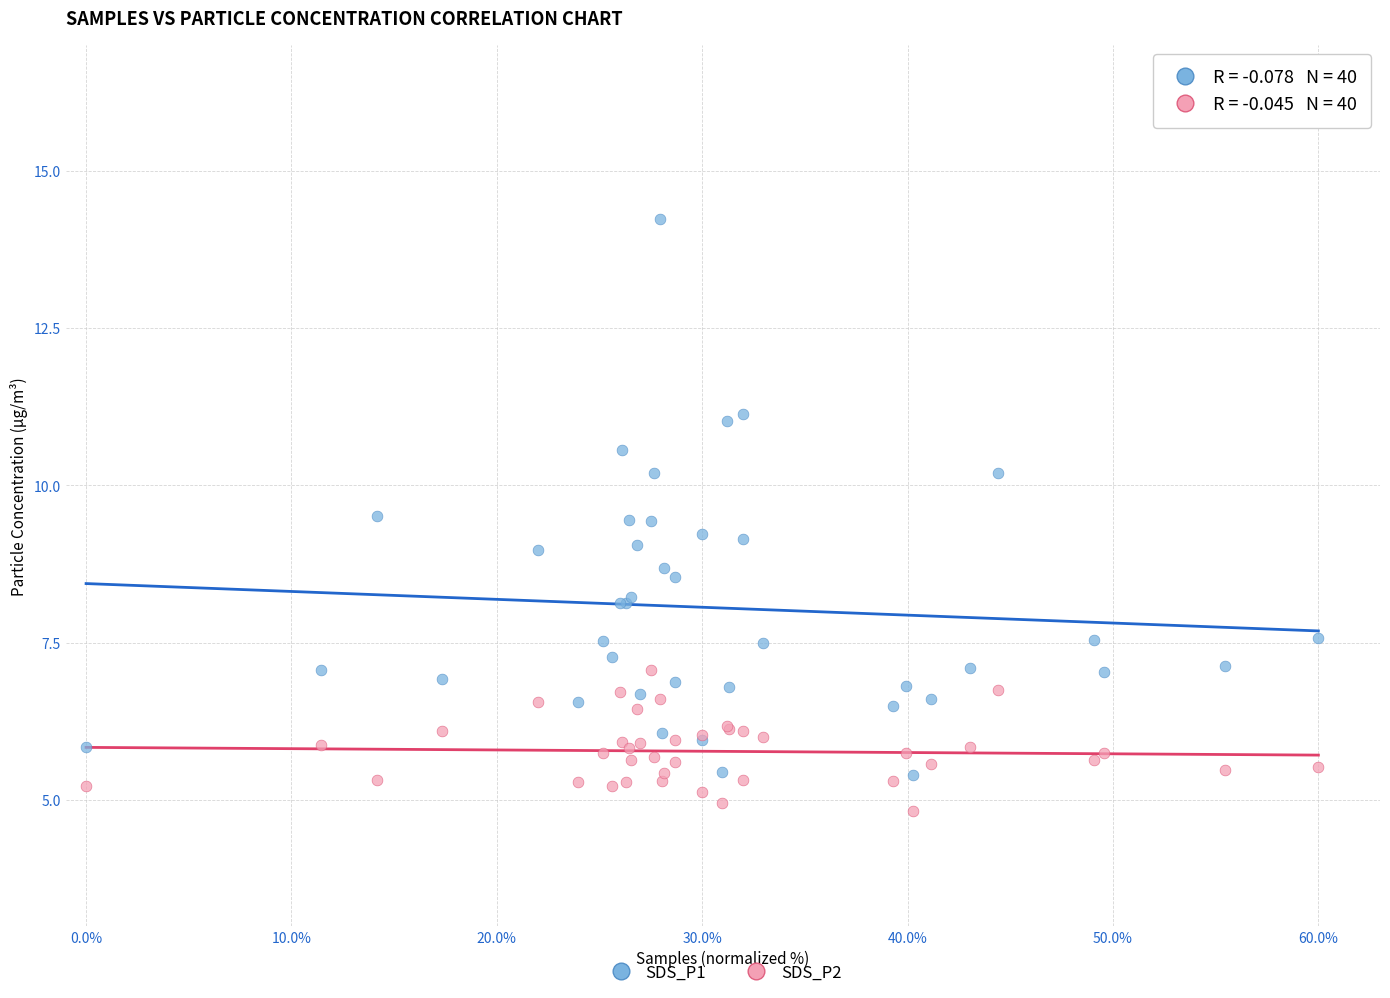

Which series has the widest spread of Y values?

SDS_P1